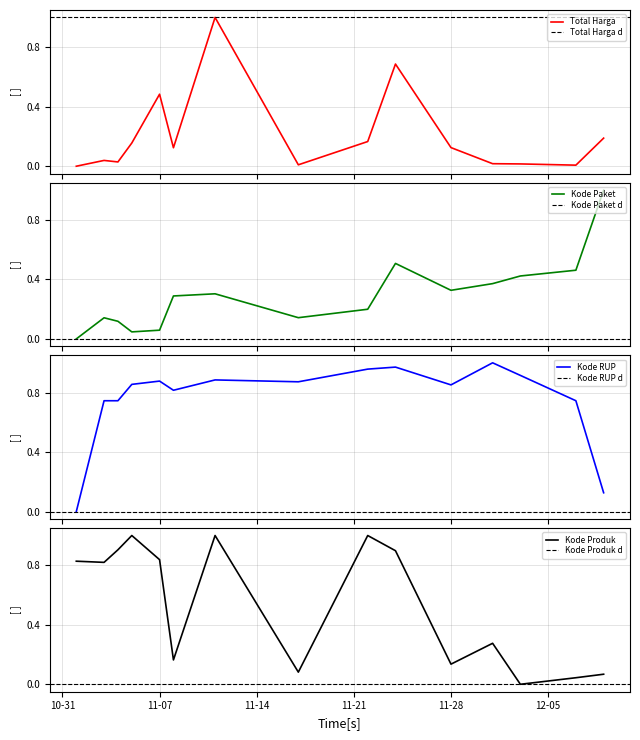

List the series in order of their overall mean, lowest first.

Total Harga, Kode Paket, Kode Produk, Kode RUP